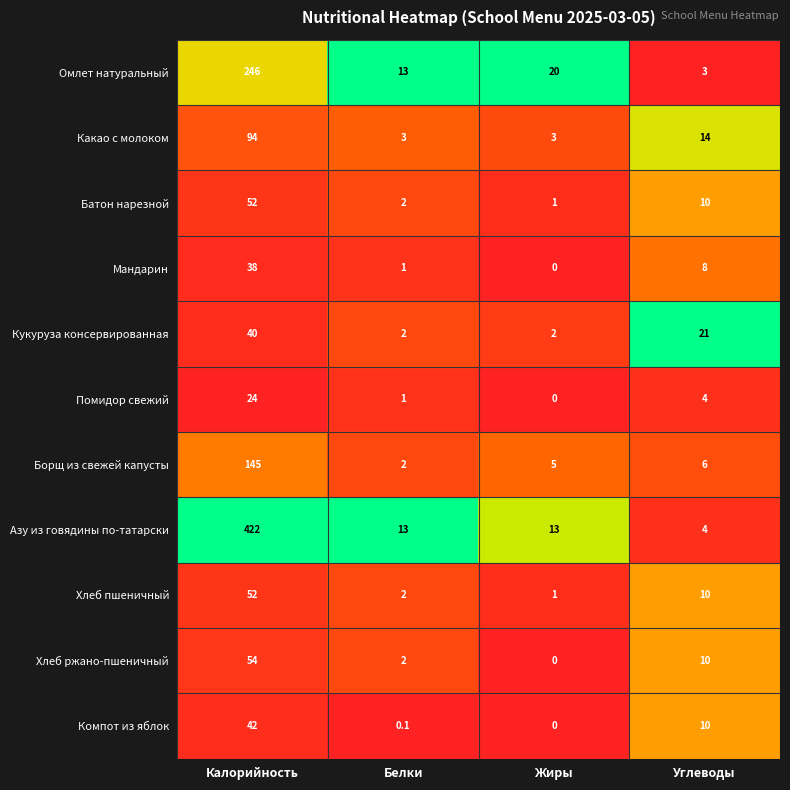

True or false: Кукуруза консервированная has a value of 40.0 at Калорийность.

True